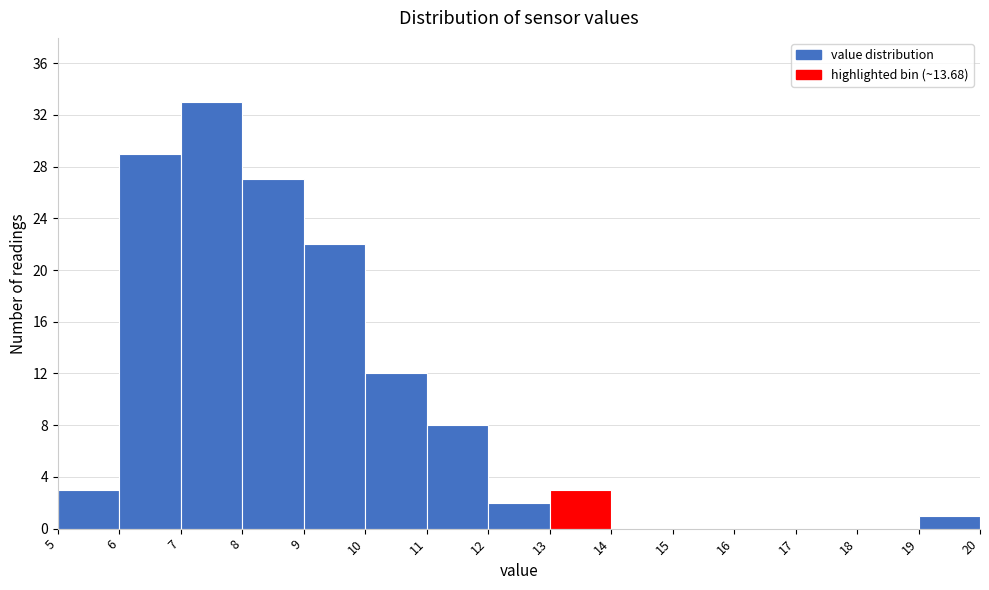

Which range on the x-axis has the tallest bar?

7 to 8